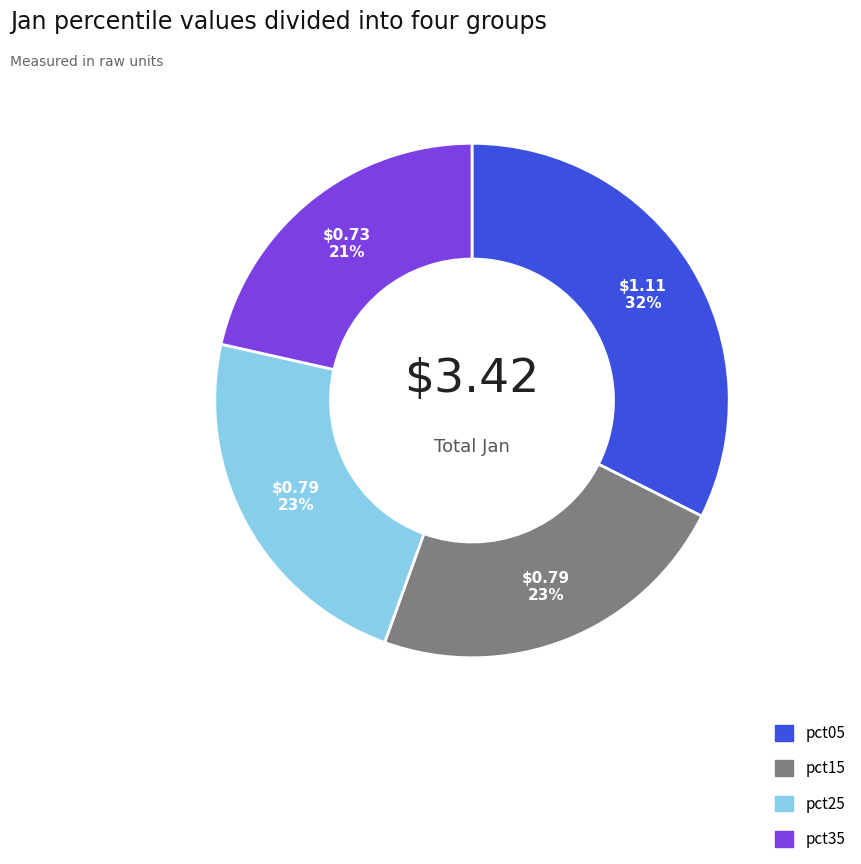

To the nearest percent, what is the combined percentage of pct25 and pct15?

46%